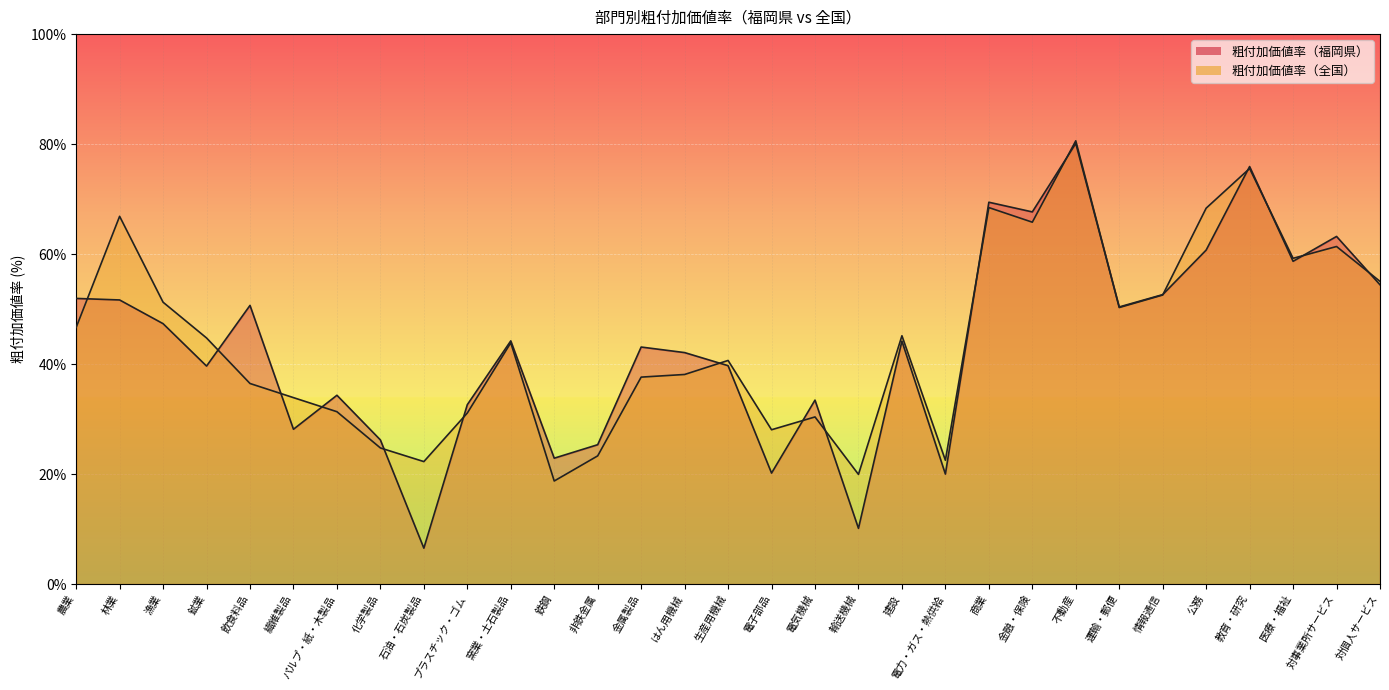

True or false: 粗付加価値率（福岡県） and 粗付加価値率（全国） intersect in this chart.

True